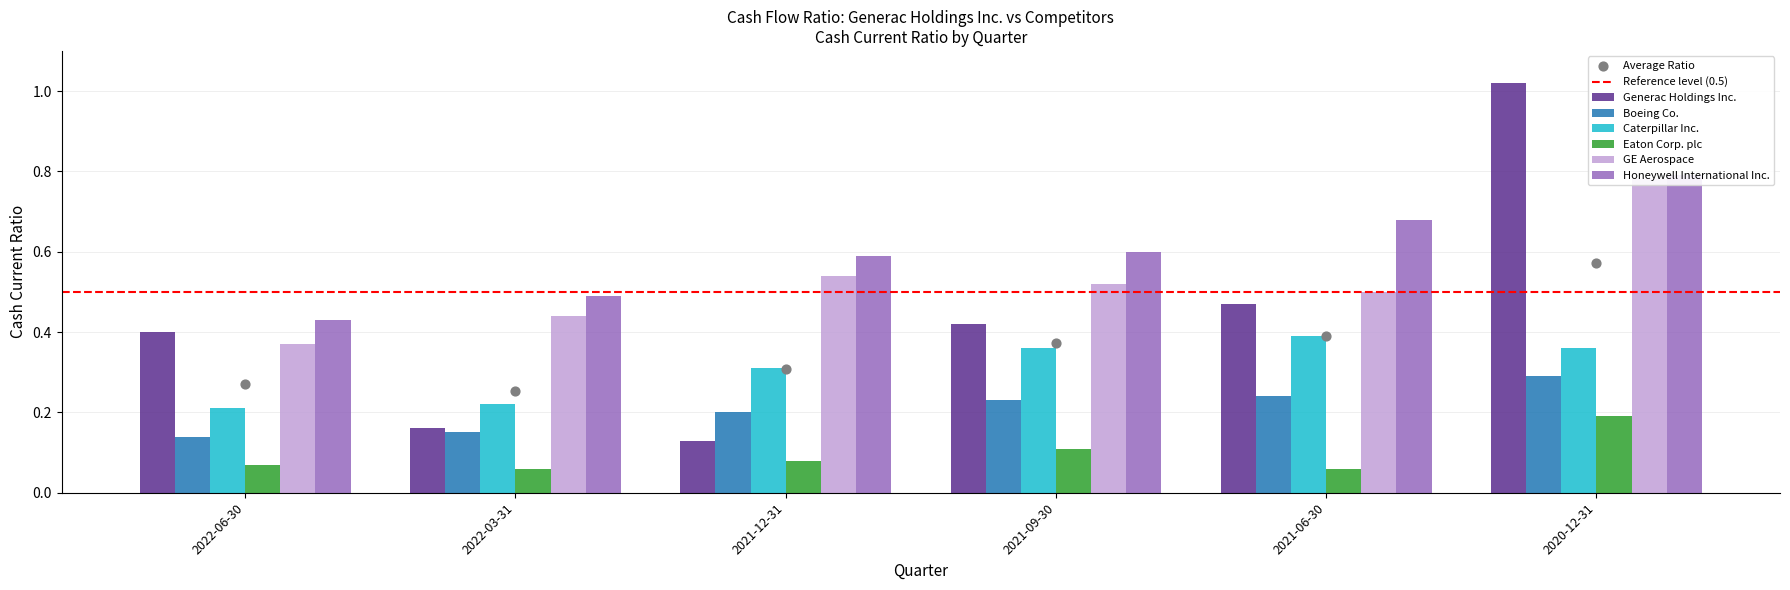

Which series has the largest Y range (max minus min)?

Generac Holdings Inc.